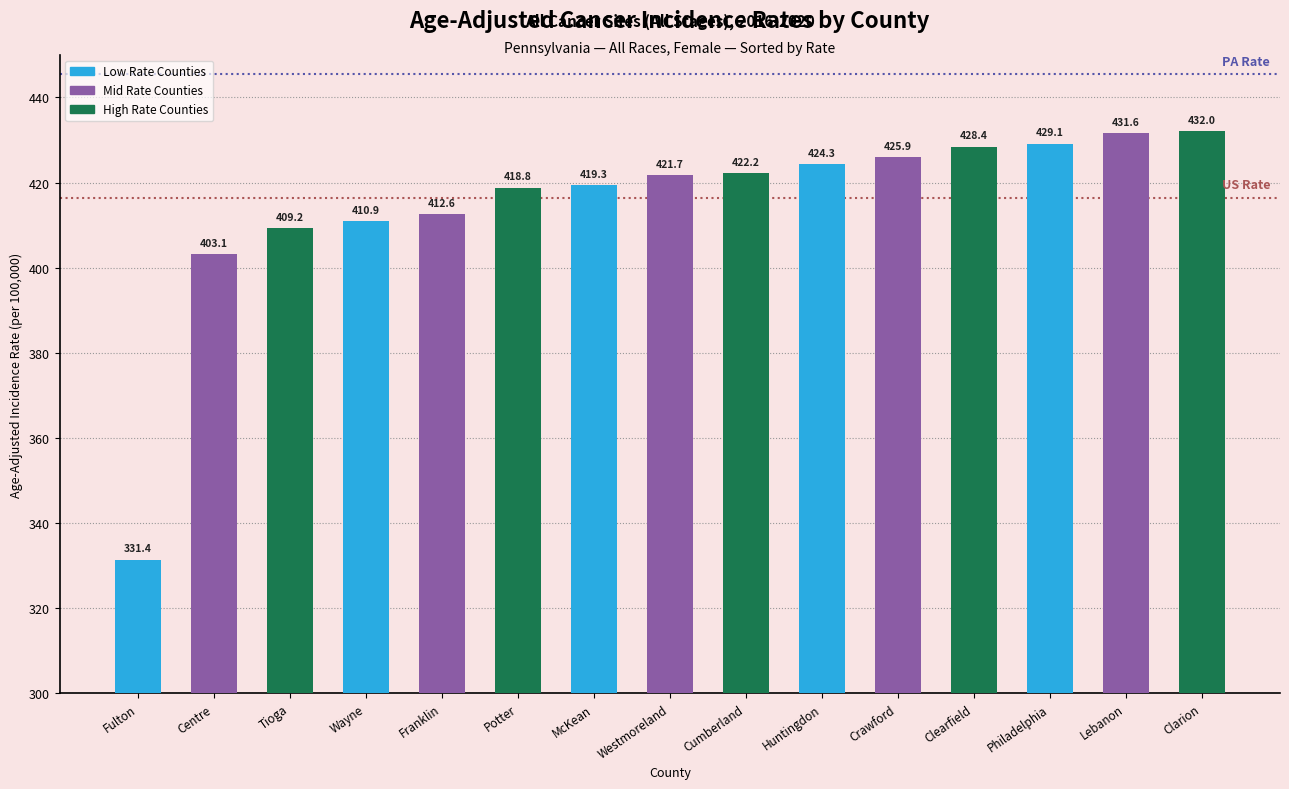

Does the chart contain stacked bars?

No